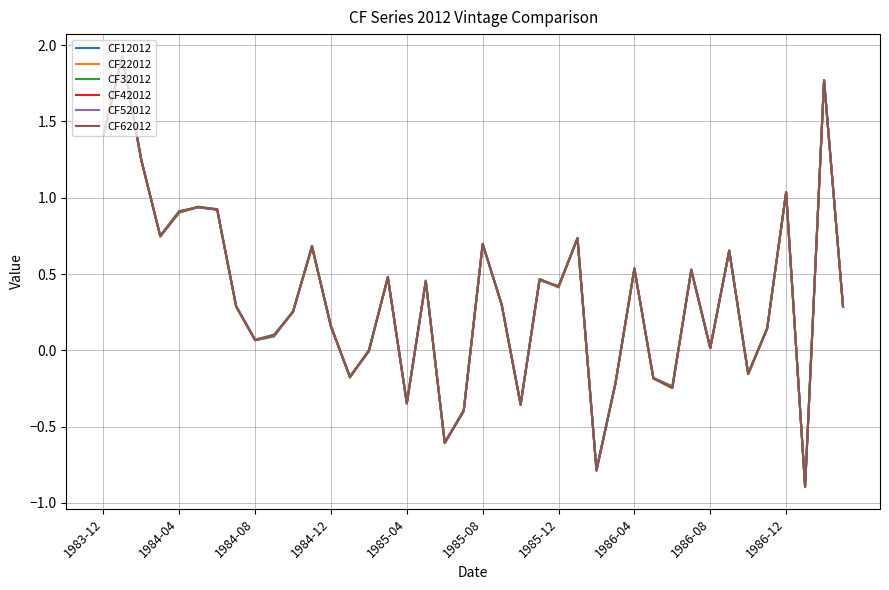

Which series has the widest spread of values?

CF62012